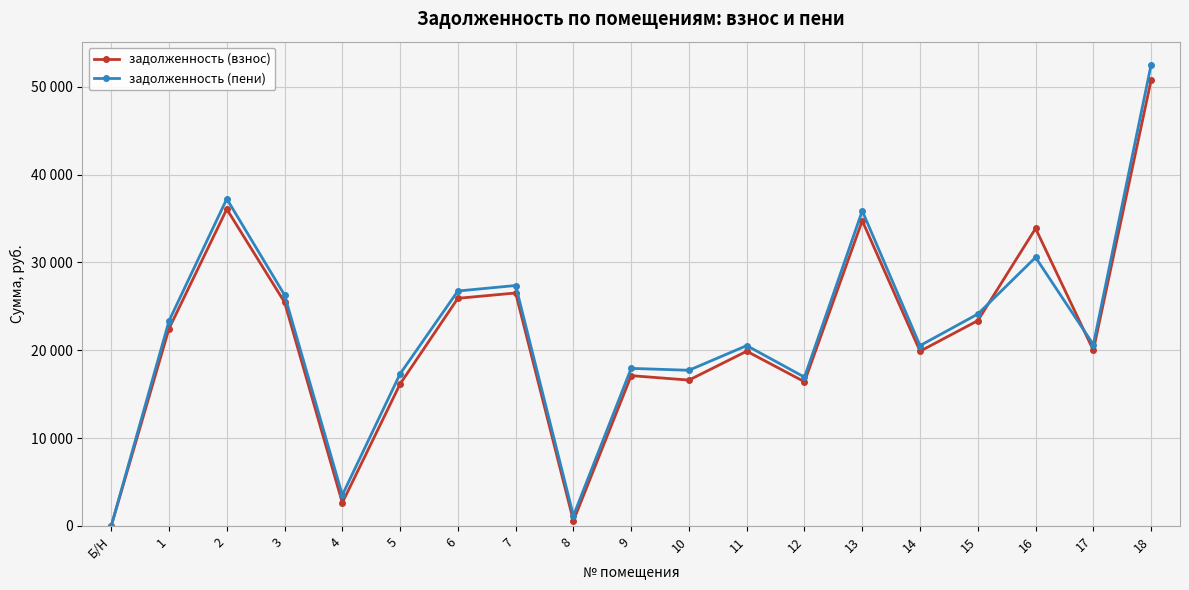

What are all the series names shown in the legend?

задолженность (взнос), задолженность (пени)